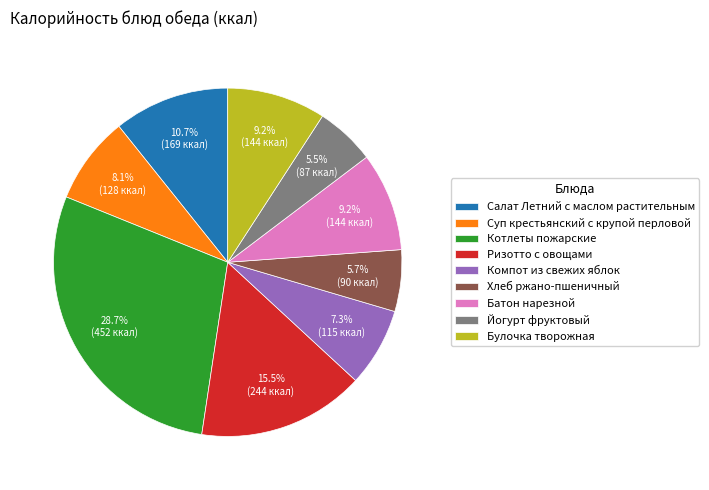

Which slice is the largest?

Котлеты пожарские